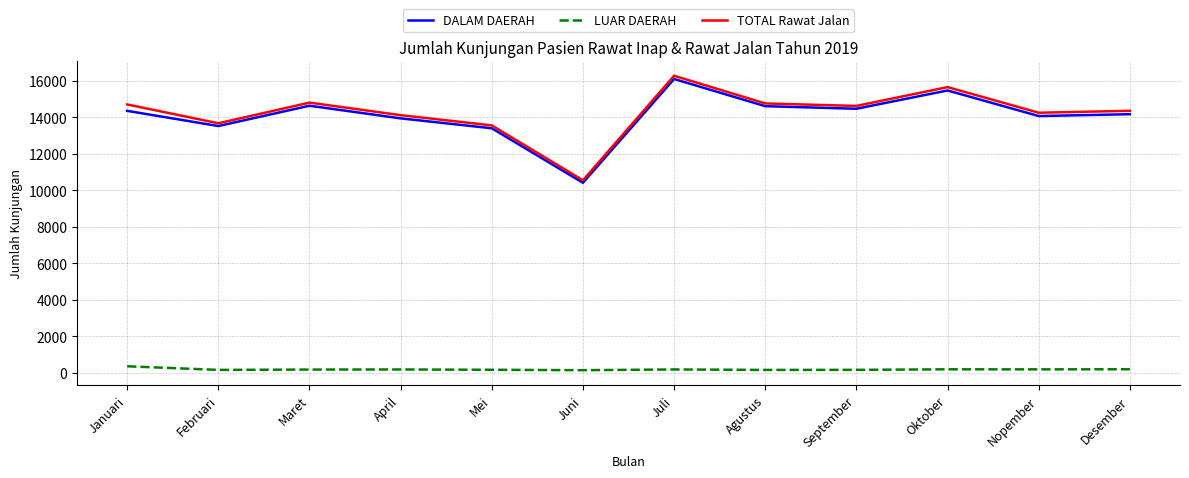

Is it true that TOTAL Rawat Jalan equals 14798 at Maret?

True